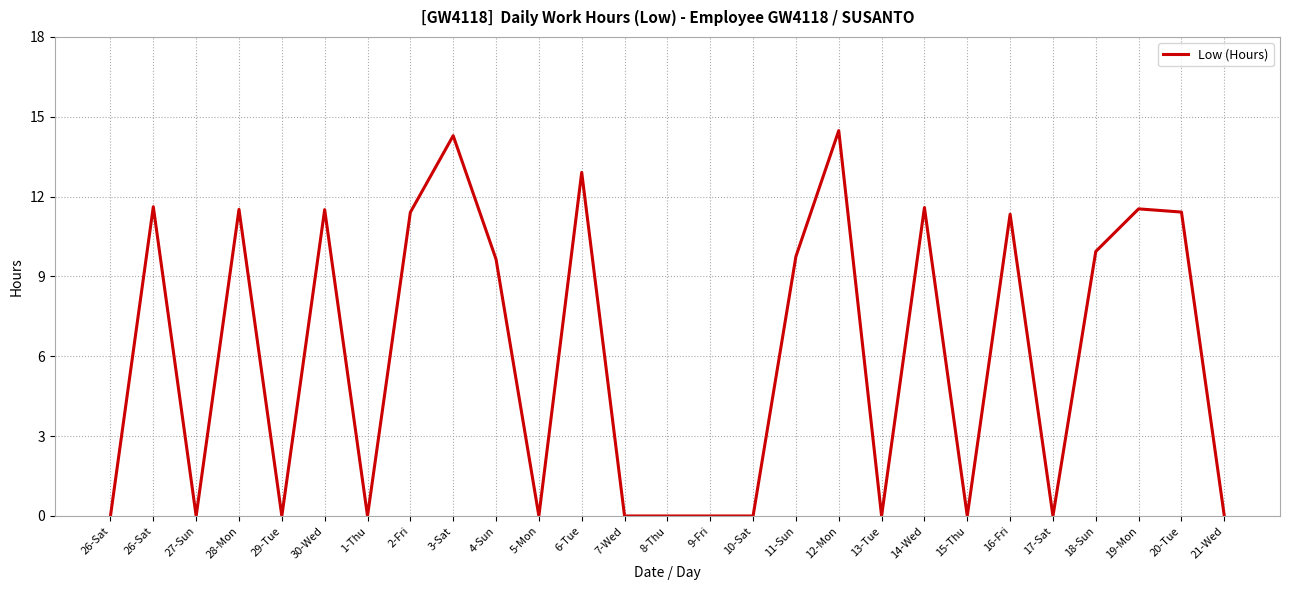

Does the chart have visible grid lines?

Yes